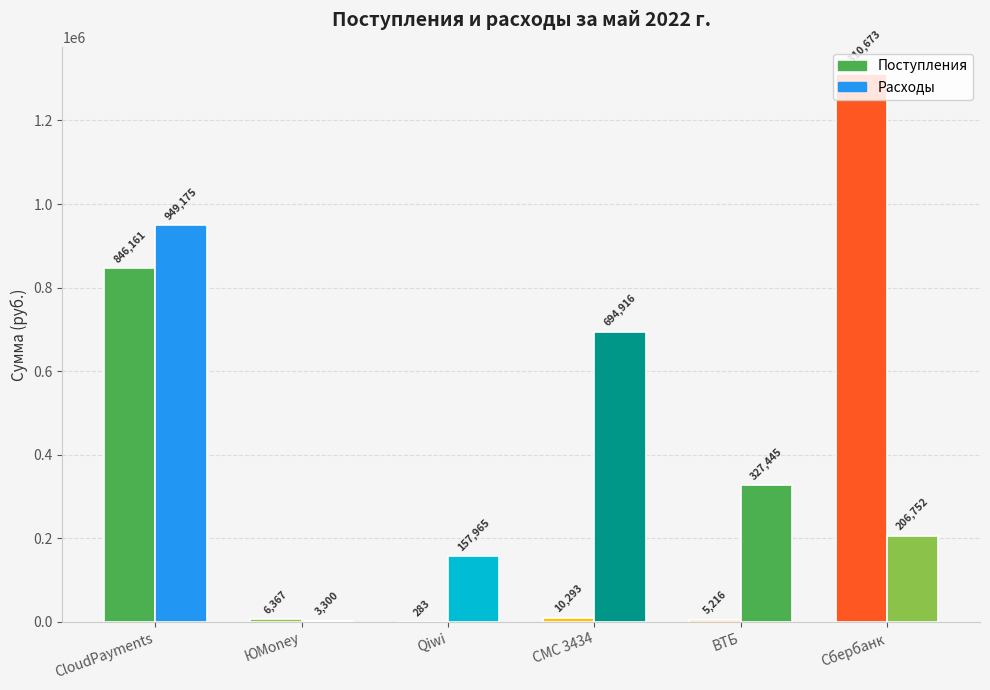

Reading left to right, what are all the values shown in this chart?

Поступления: CloudPayments=846160.8	ЮMoney=6366.6	Qiwi=283.2	СМС 3434=10293.1	ВТБ=5216.2	Сбербанк=1310673.3
Расходы: CloudPayments=949174.6	ЮMoney=3300.0	Qiwi=157965.0	СМС 3434=694916.2	ВТБ=327444.8	Сбербанк=206752.0